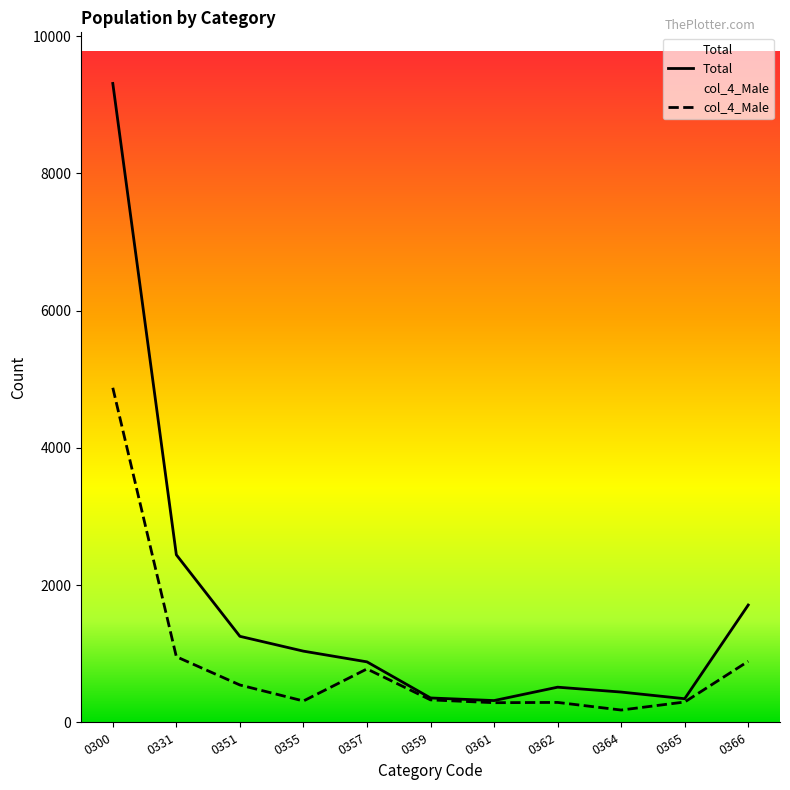

What is the difference between the highest and lowest values at 0366?

820